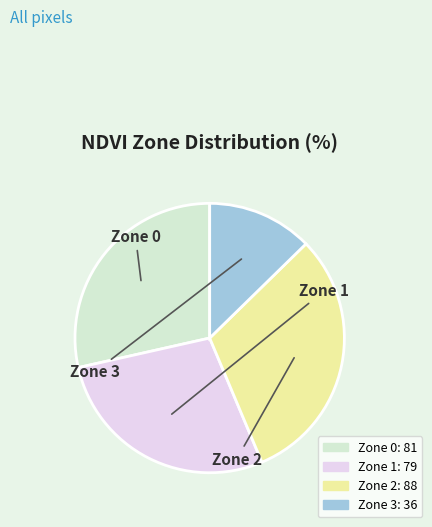

Count the number of slices in the pie.

4